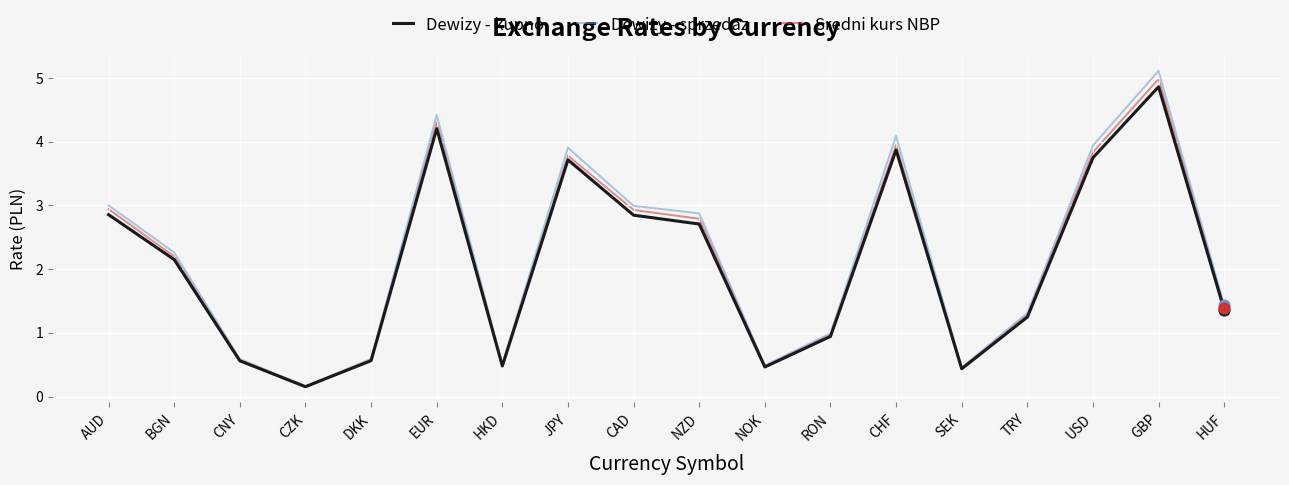

What is the total value across all series at CAD?

8.8